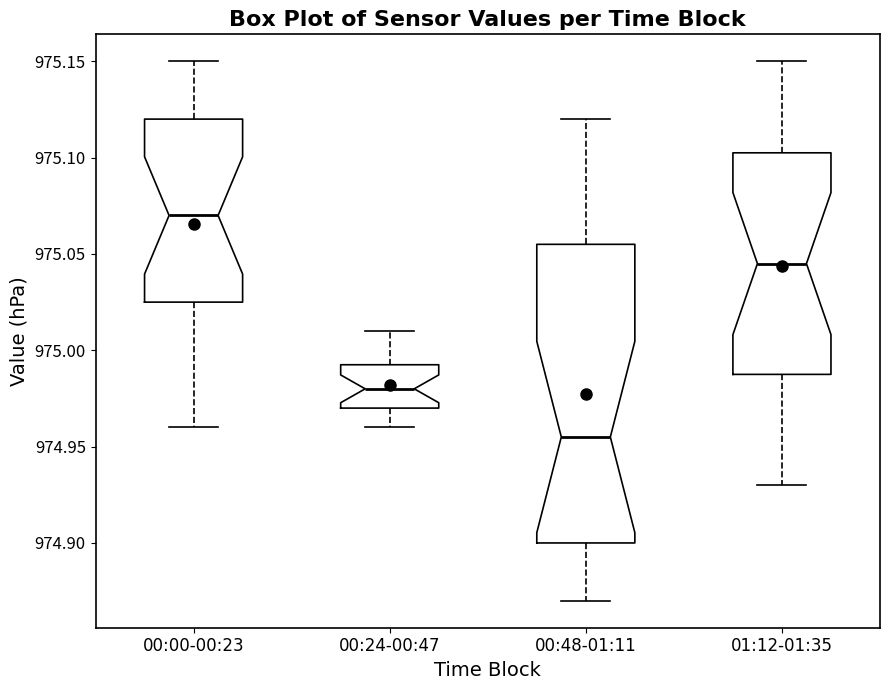

Which box's median line is the highest?

00:00-00:23